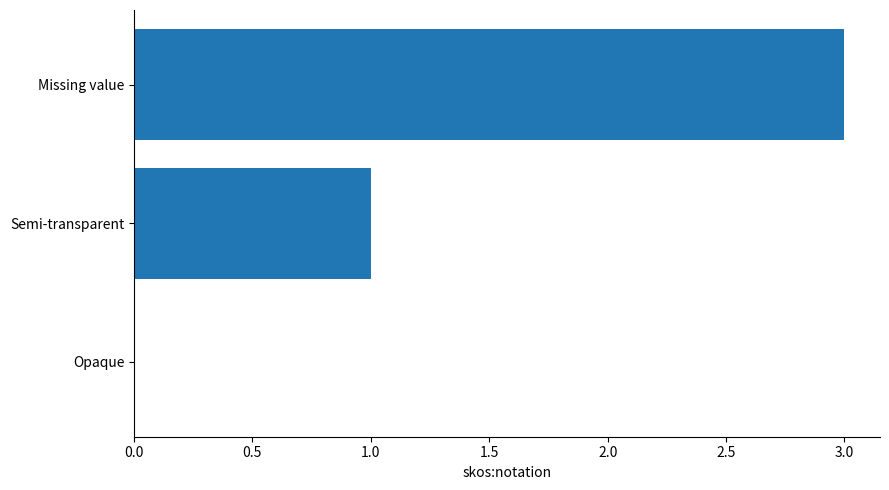

Count the number of categories in the chart.

3